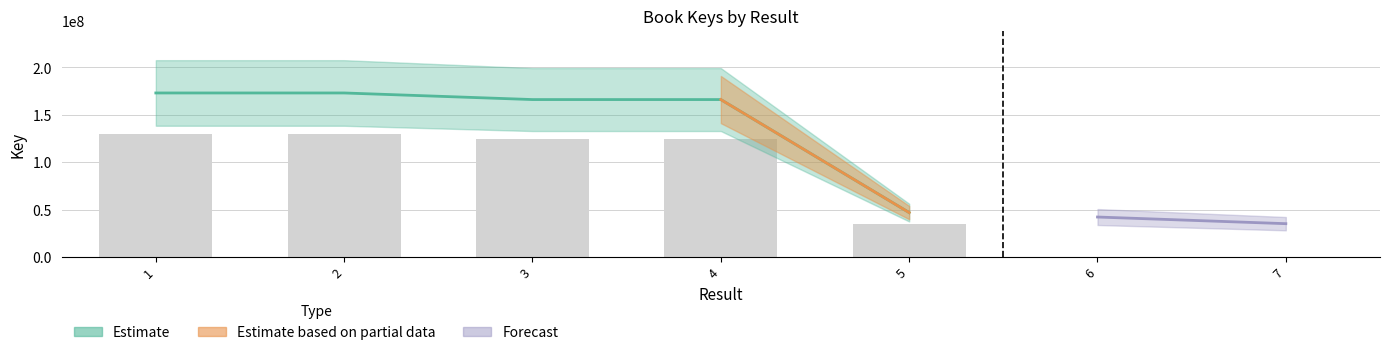

Reading left to right, list all the values displayed in this chart.

1=173057575	2=173057730	3=166096869	4=166097382	5=46790158